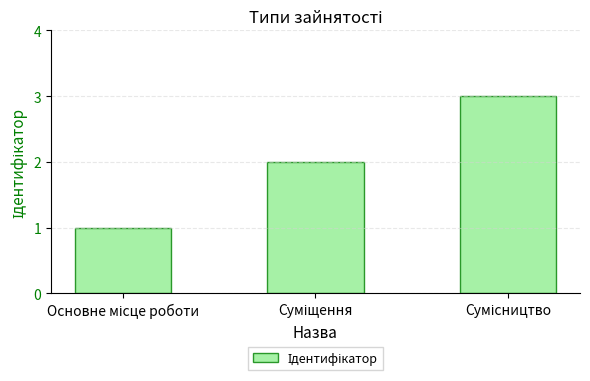

What is the sum of all values?

6